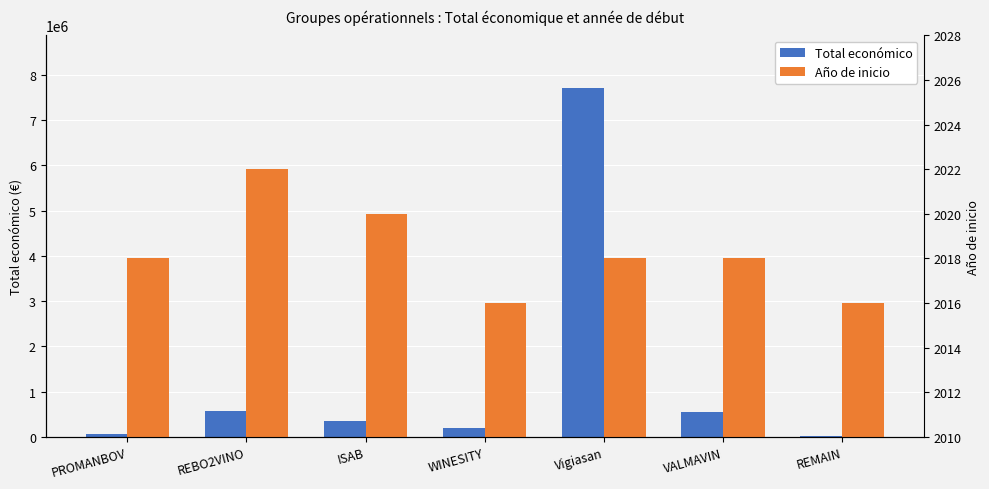

Is the value of Año de inicio at ISAB greater than the value of Total económico at ISAB?

No